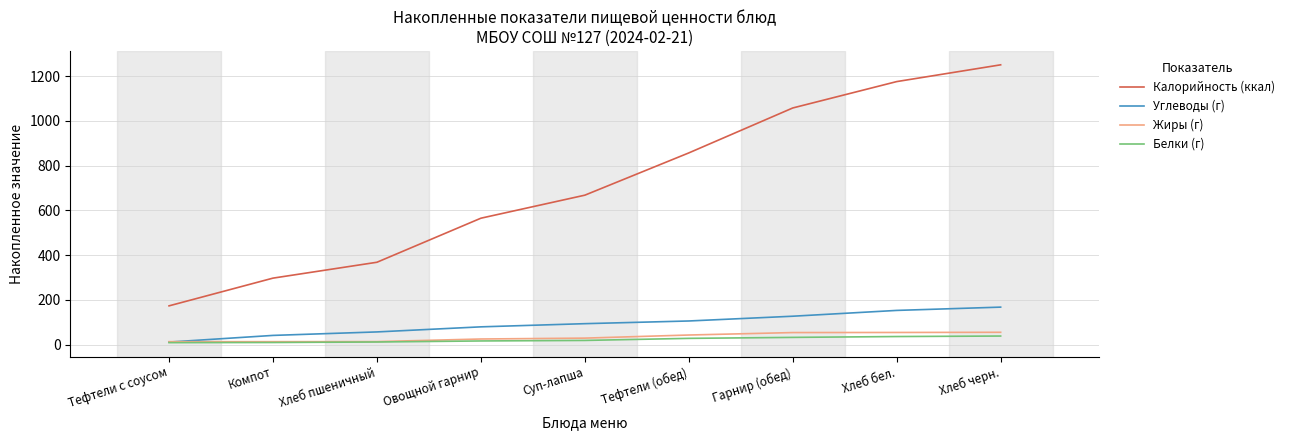

At which category is the sum across all series the highest?

Хлеб черн.